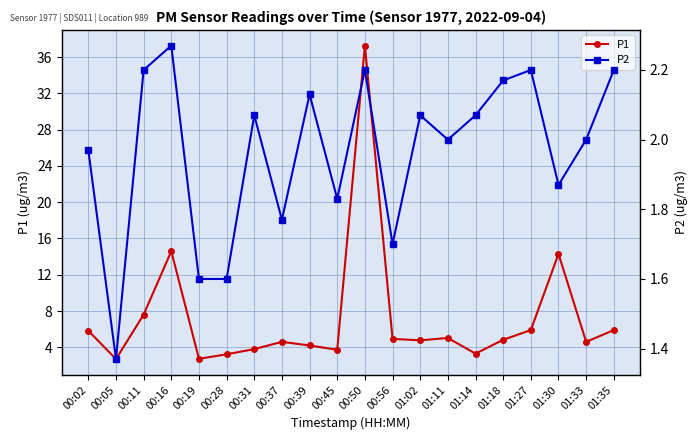

At how many categories does at least one series exceed 9?

3